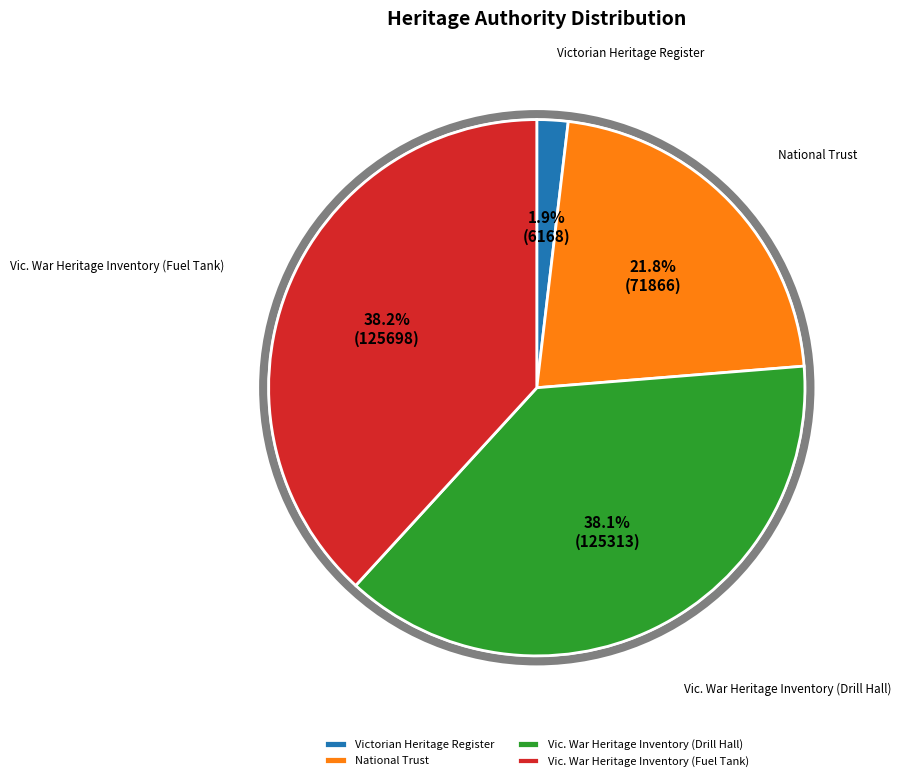

Combined, do Victorian Heritage Register and Vic. War Heritage Inventory (Drill Hall) account for over 50%?

No